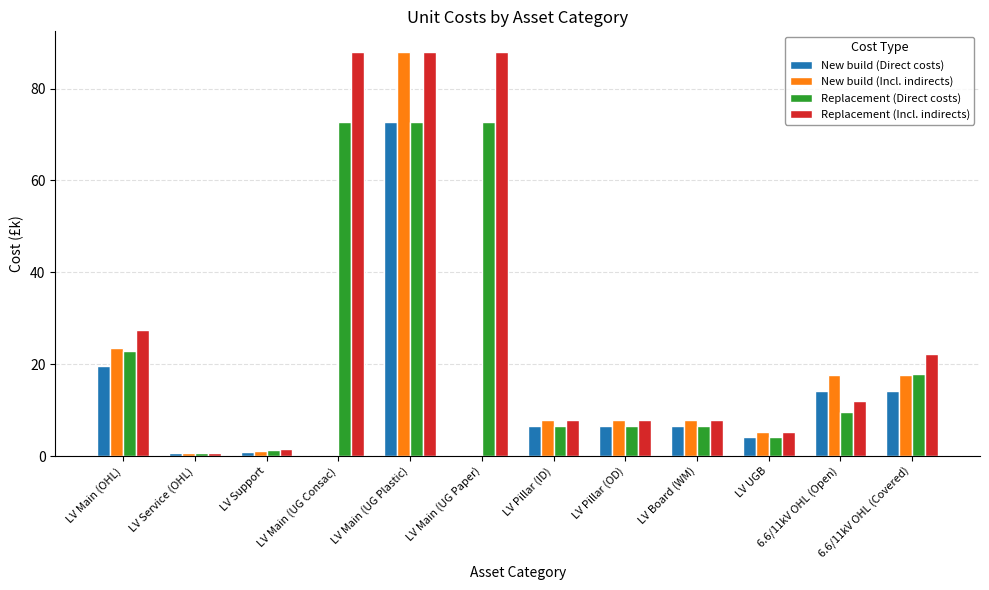

What is the sum of all Replacement (Direct costs) values?

294.3